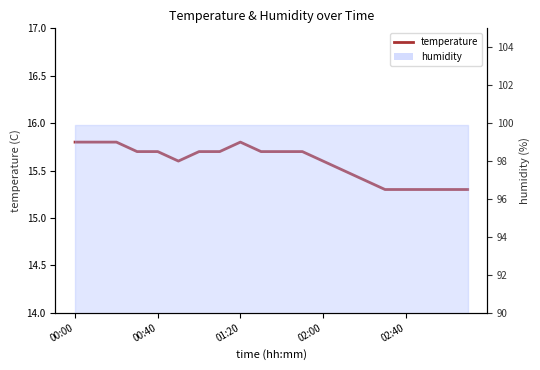

True or false: there are more than 1 points higher than both neighbors.

False